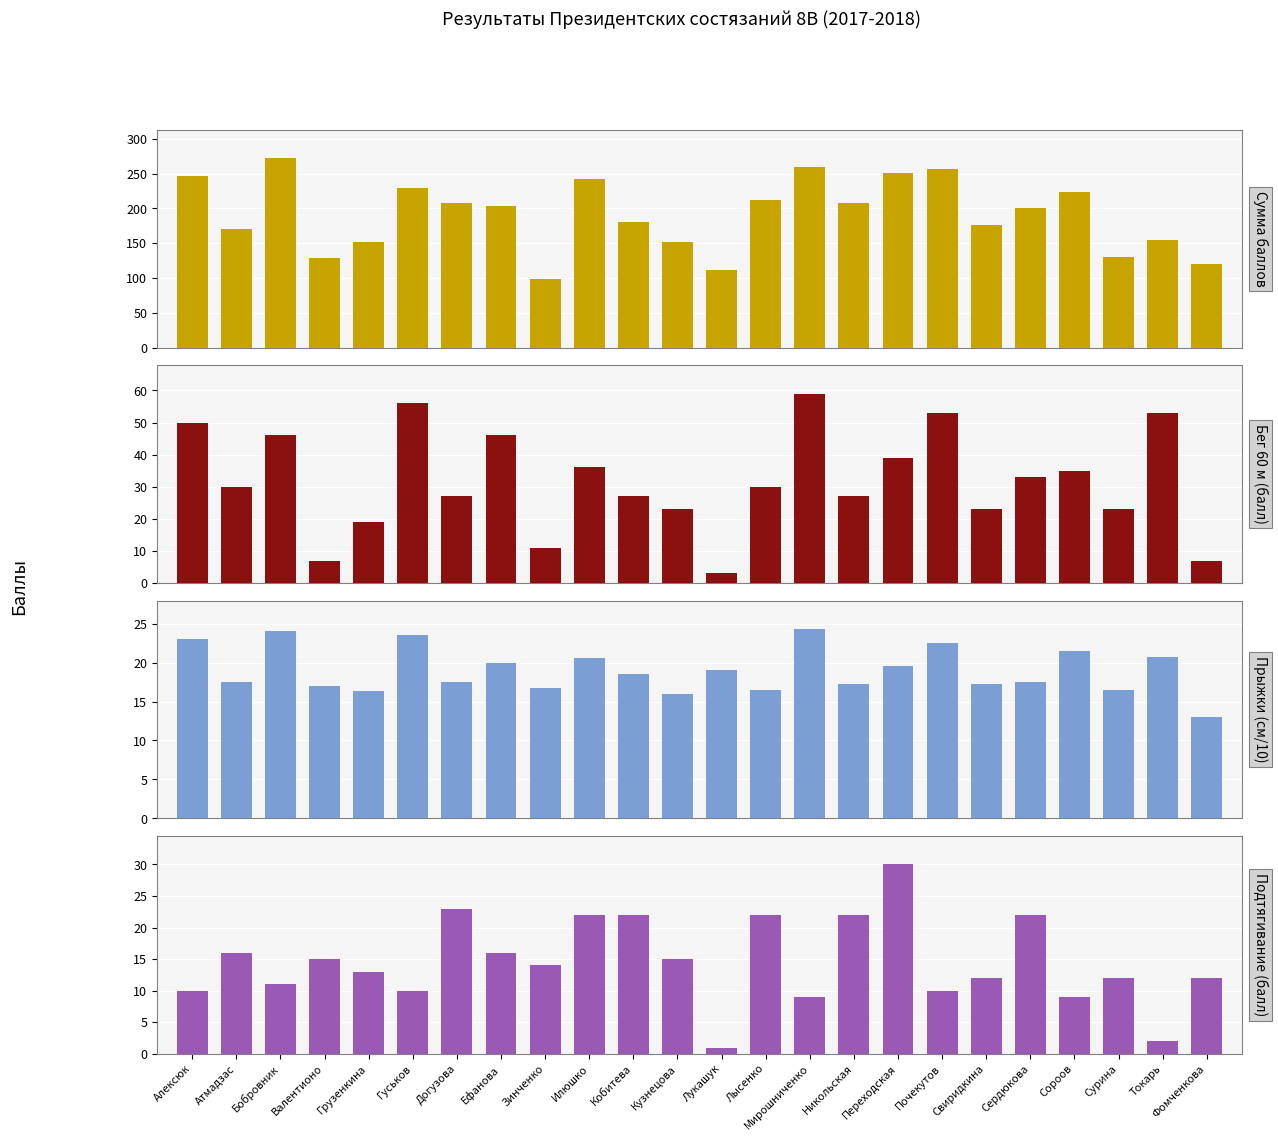

True or false: Подтягивание (балл) has a value of 12.0 at Свиридкина.

True